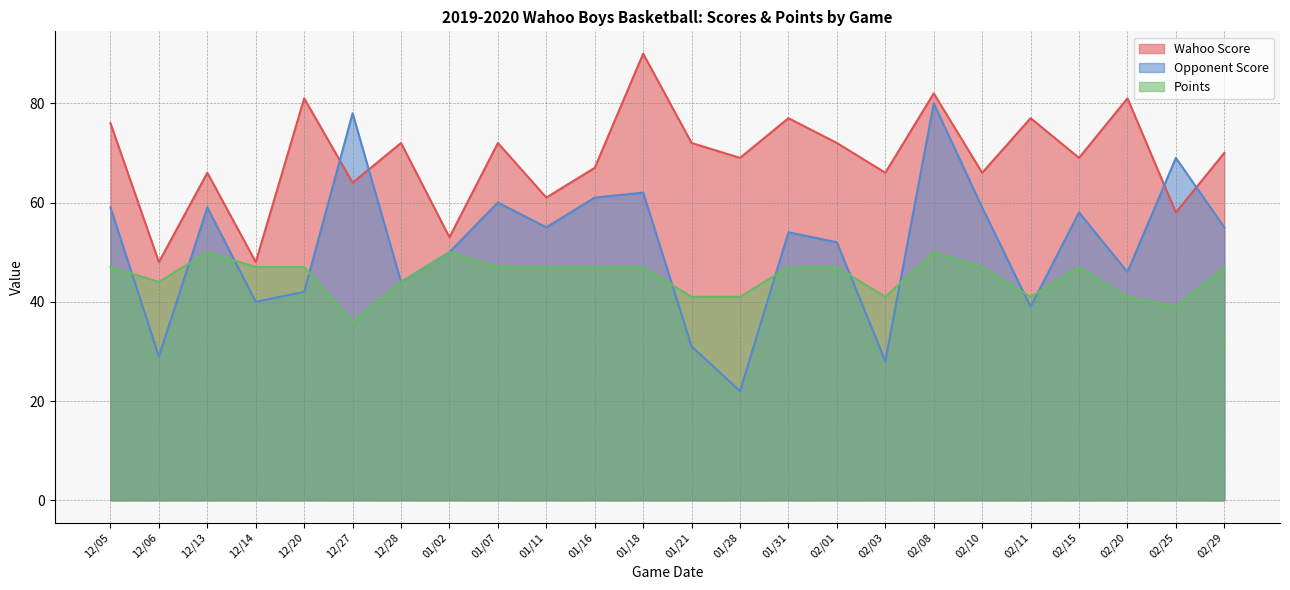

How many lines are shown in the chart?

3